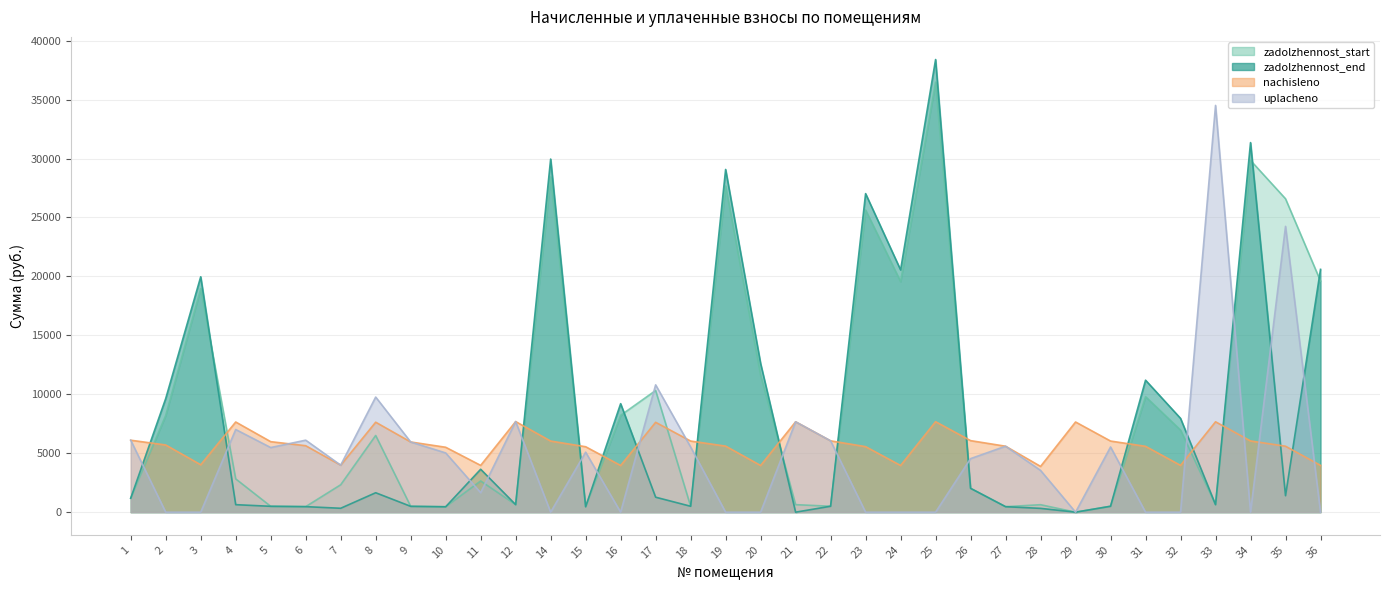

True or false: nachisleno has a value of 7633.3 at 8.

True